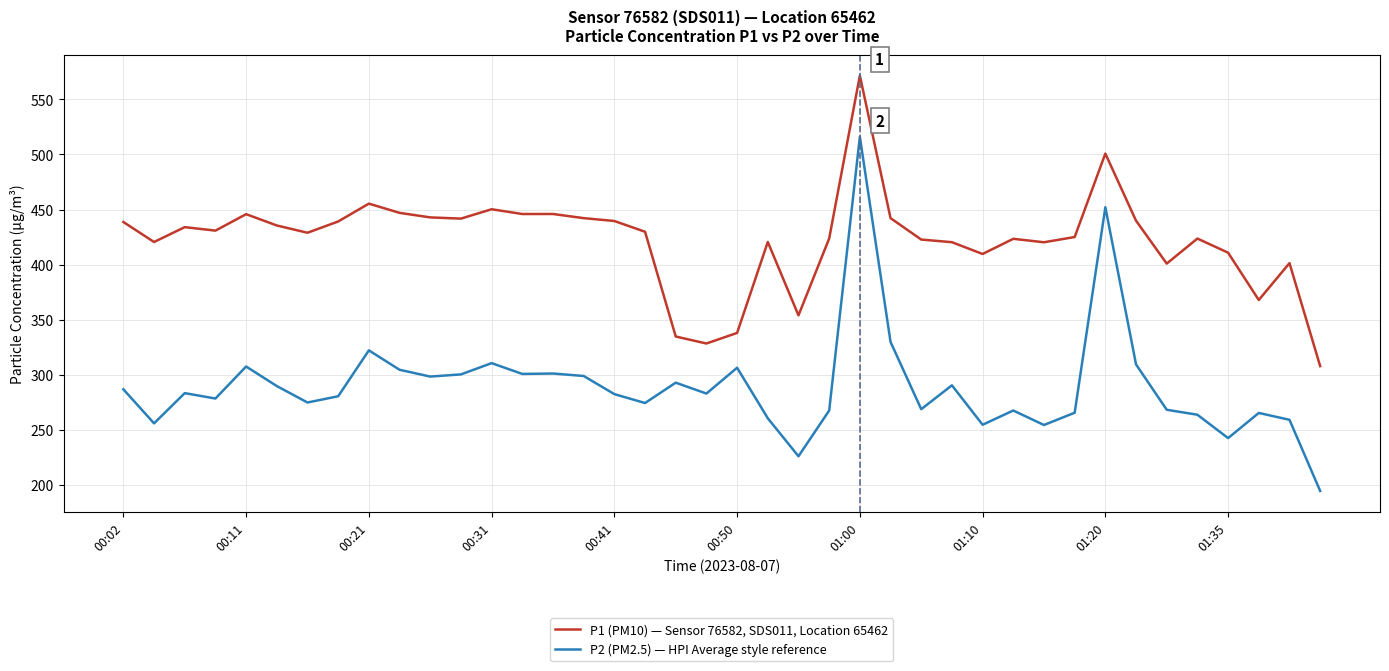

List the series in order of their overall mean, highest first.

P1 (PM10) — Sensor 76582, SDS011, Location 65462, P2 (PM2.5) — HPI Average style reference